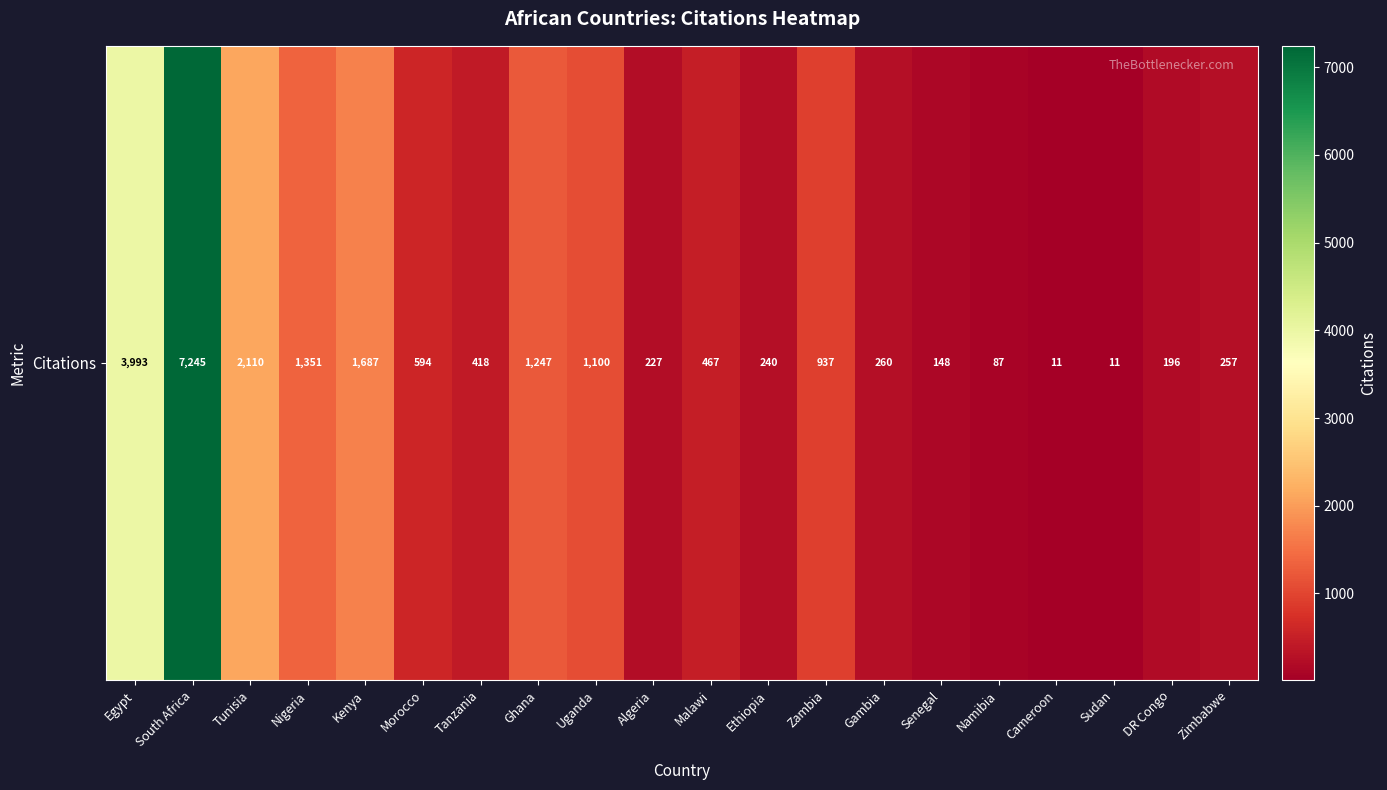

List the labels in order of value, smallest first.

Cameroon, Sudan, Namibia, Senegal, DR Congo, Algeria, Ethiopia, Zimbabwe, Gambia, Tanzania, Malawi, Morocco, Zambia, Uganda, Ghana, Nigeria, Kenya, Tunisia, Egypt, South Africa